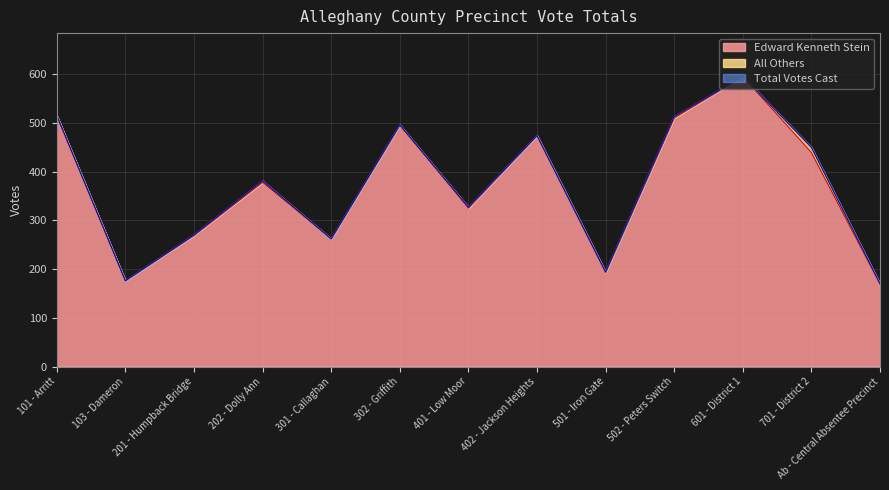

What is the average value of the Total Votes Cast series?

371